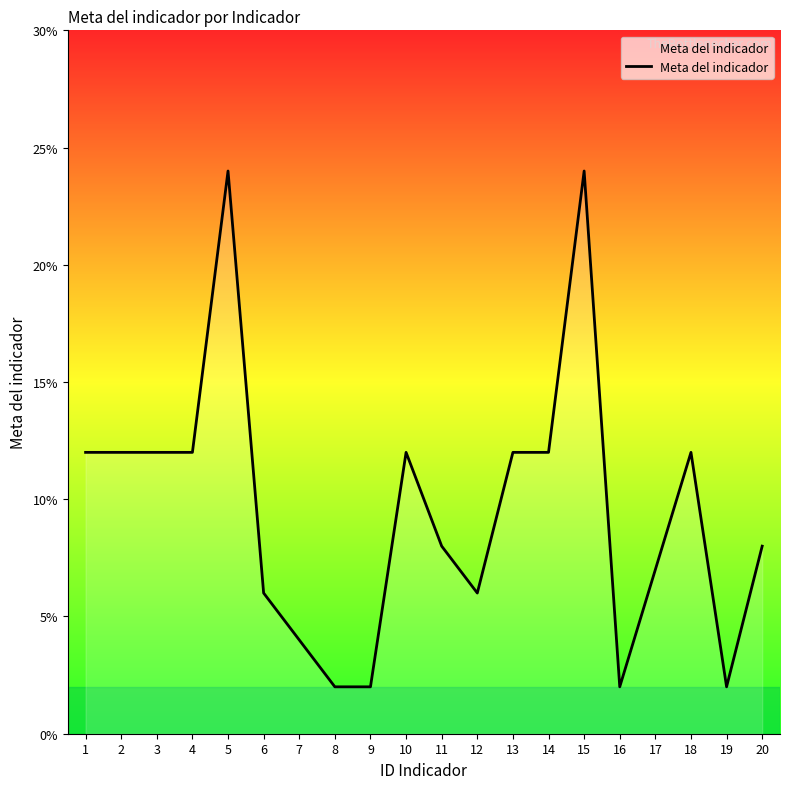

True or false: the data has more than 0 interior local peaks.

True